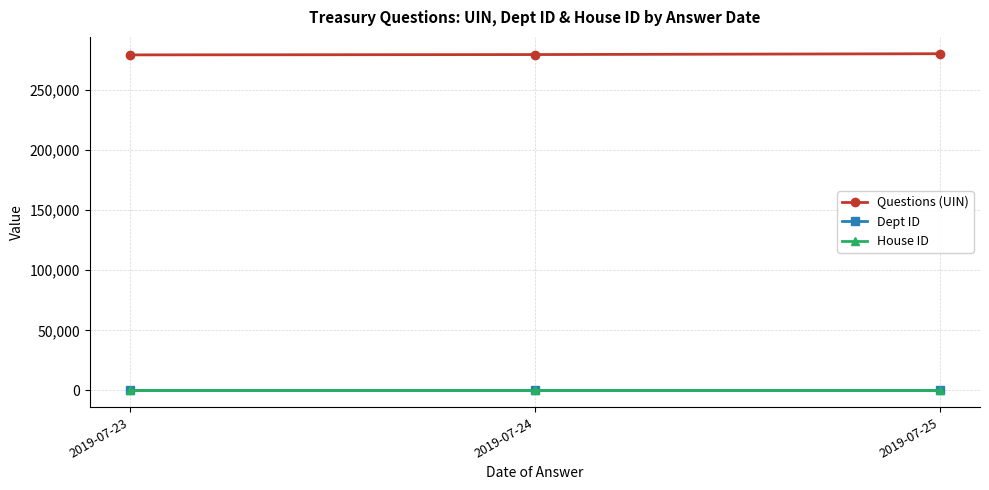

What is the maximum value shown in the chart?

280297.3